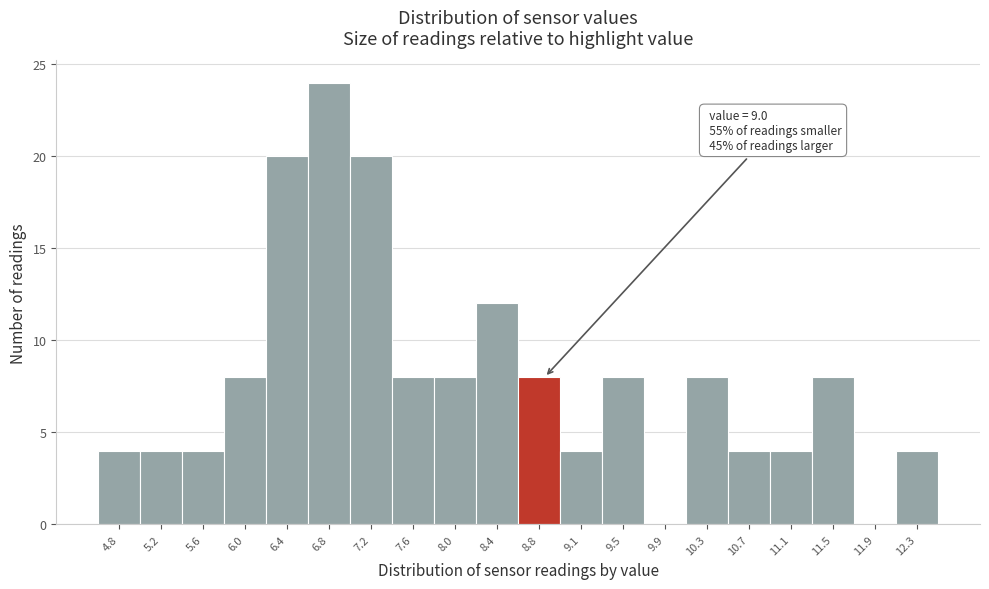

Reading left to right, extract all data points from this chart.

4.8=4	5.2=4	5.6=4	6.0=8	6.4=20	6.8=24	7.2=20	7.6=8	8.0=8	8.4=12	8.8=8	9.1=4	9.5=8	9.9=0	10.3=8	10.7=4	11.1=4	11.5=8	11.9=0	12.3=4